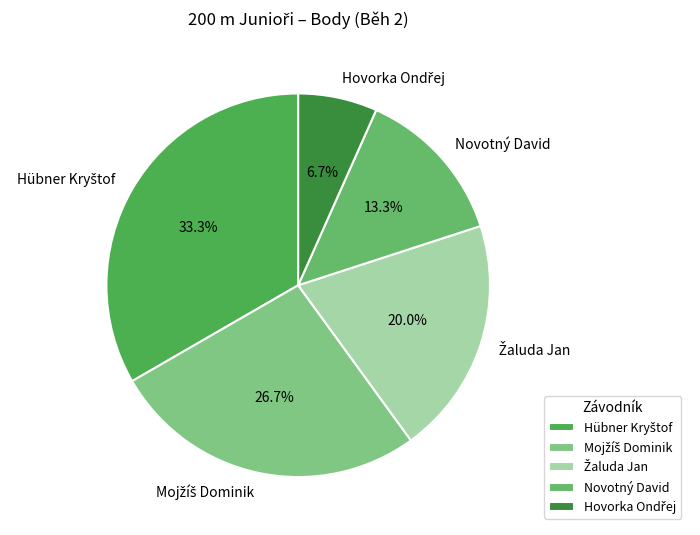

Does any single category account for the majority?

No